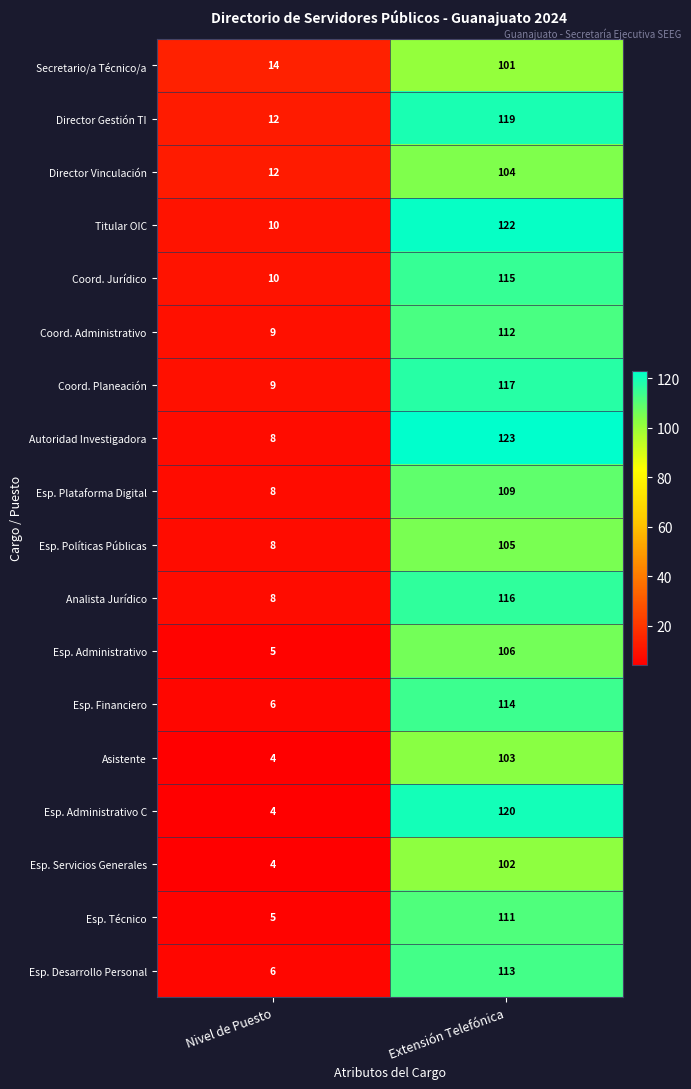

Is it true that Esp. Servicios Generales equals 159 at Extensión Telefónica?

False